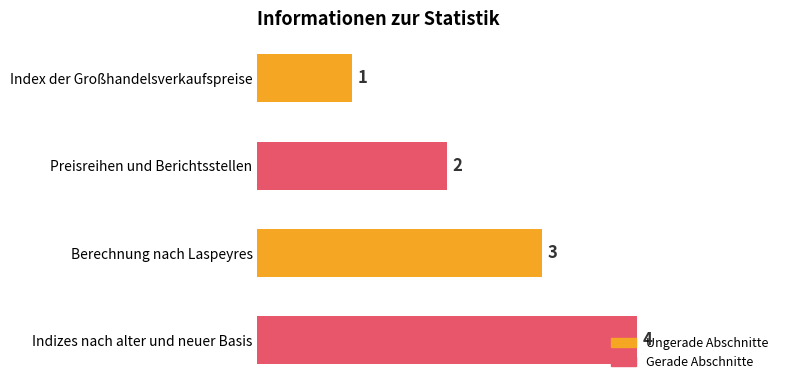

Which has a higher value, Berechnung nach Laspeyres or Indizes nach alter und neuer Basis?

Indizes nach alter und neuer Basis